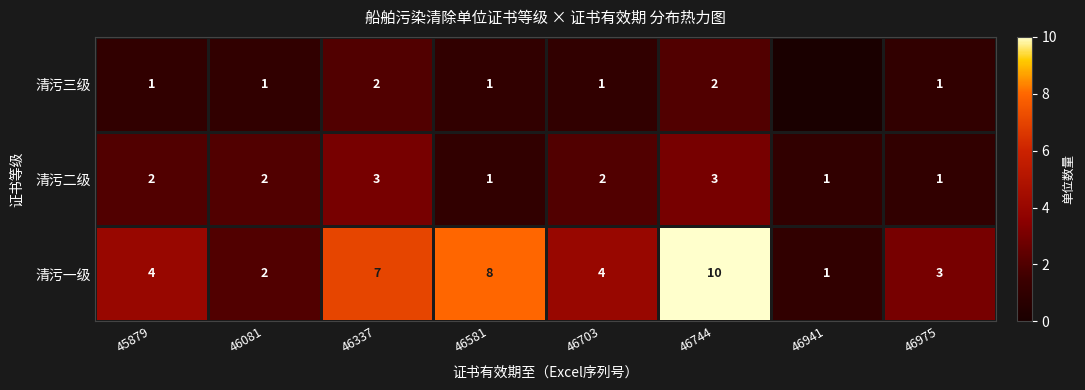

True or false: 清污一级 has a value of 4 at 45879.

True